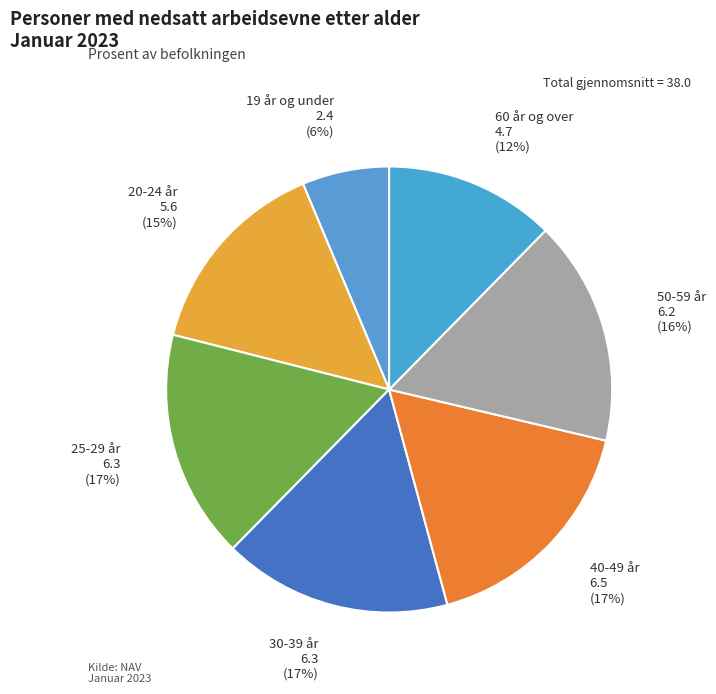

Which slice is the smallest?

19 år og under